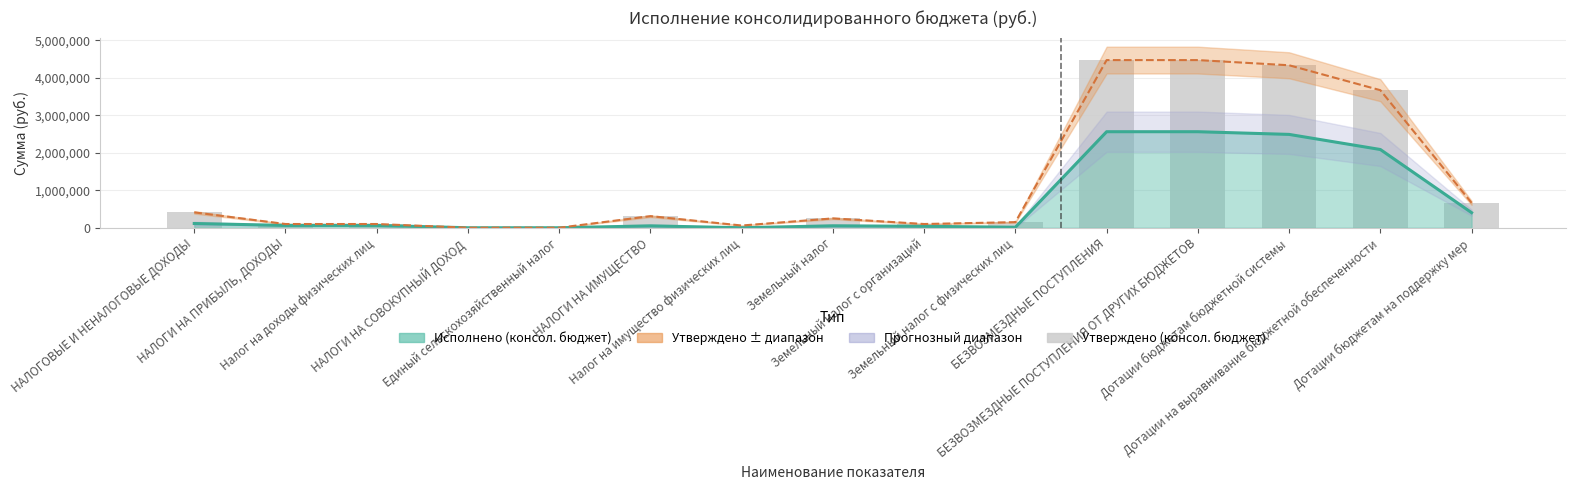

Reading right to left, extract all data points from this chart.

664848.5	3671100.0	4335948.5	4474248.5	4474248.5	150000.0	100000.0	250000.0	60000.0	310000.0	600.0	600.0	100000.0	100000.0	410600.0